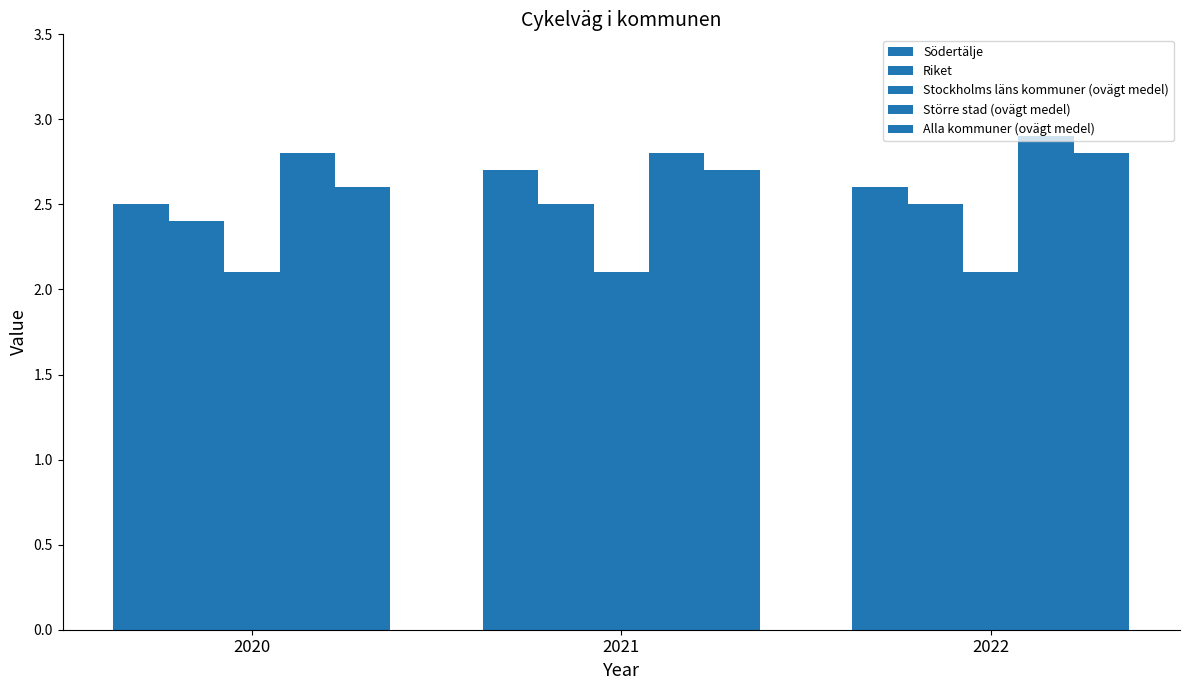

What is the difference between the maximum and minimum values in the Södertälje series?

0.2